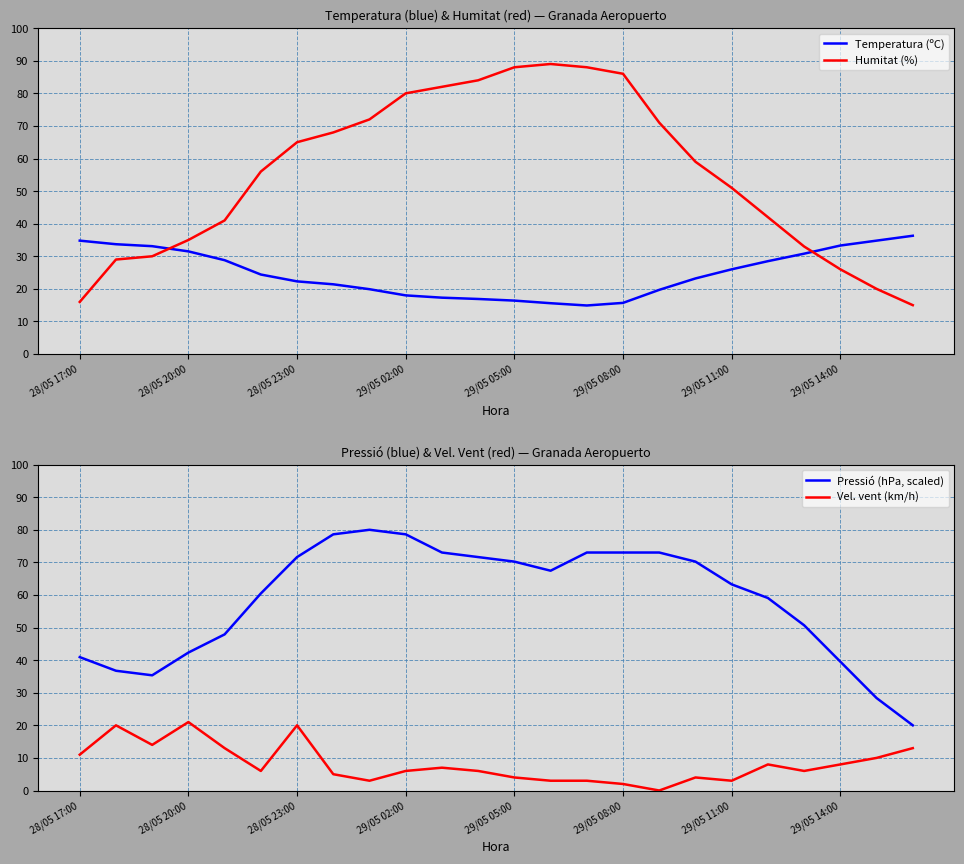

How many values in the Humitat (%) series exceed 59?

11